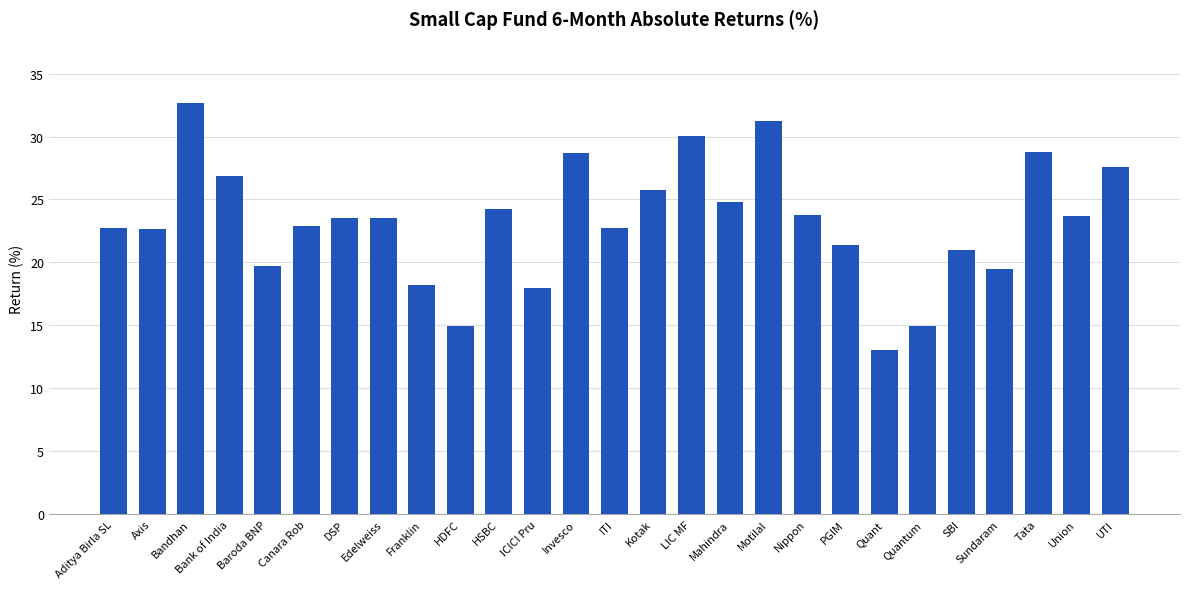

The chart shows a value of 18.2 at Franklin. True or false?

True